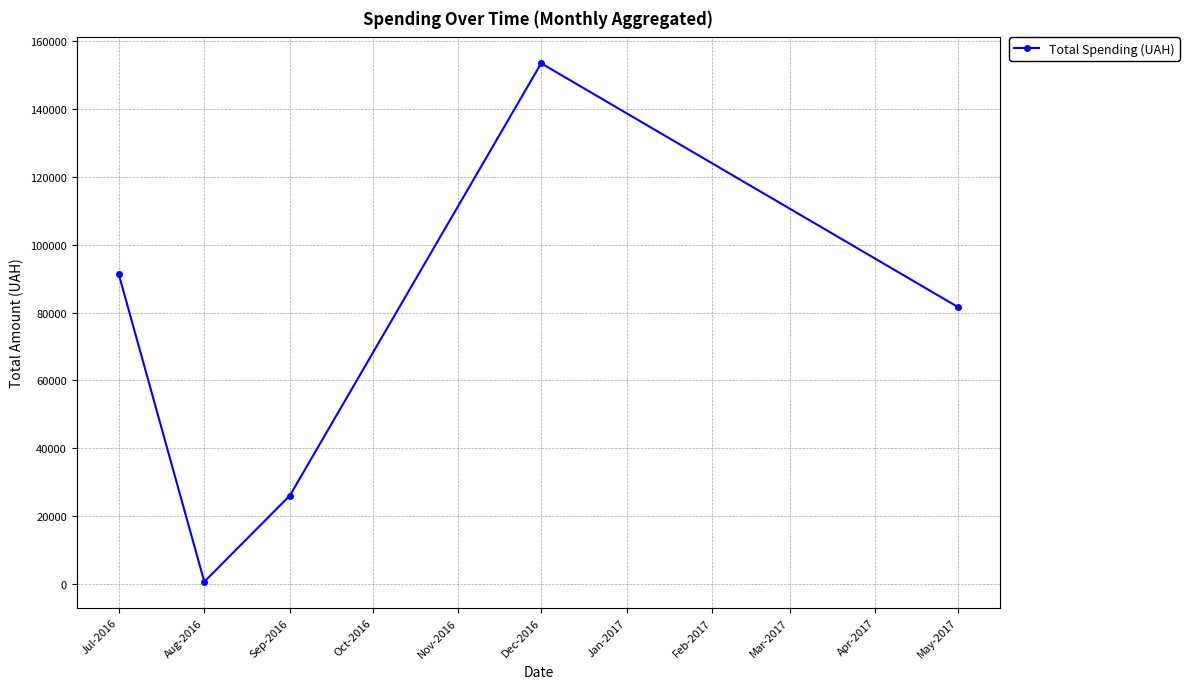

Rank the categories by value from highest to lowest.

Dec-2016, Jul-2016, May-2017, Sep-2016, Aug-2016